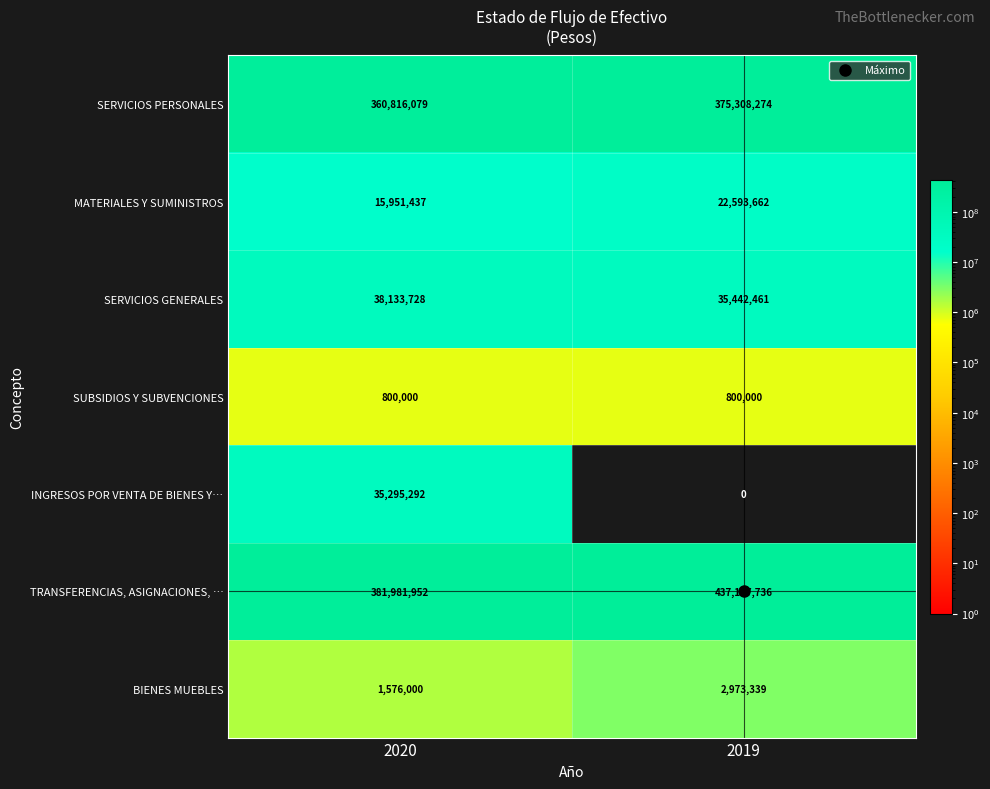

What is the difference between the maximum and minimum values in the TRANSFERENCIAS, ASIGNACIONES, … series?

55135784